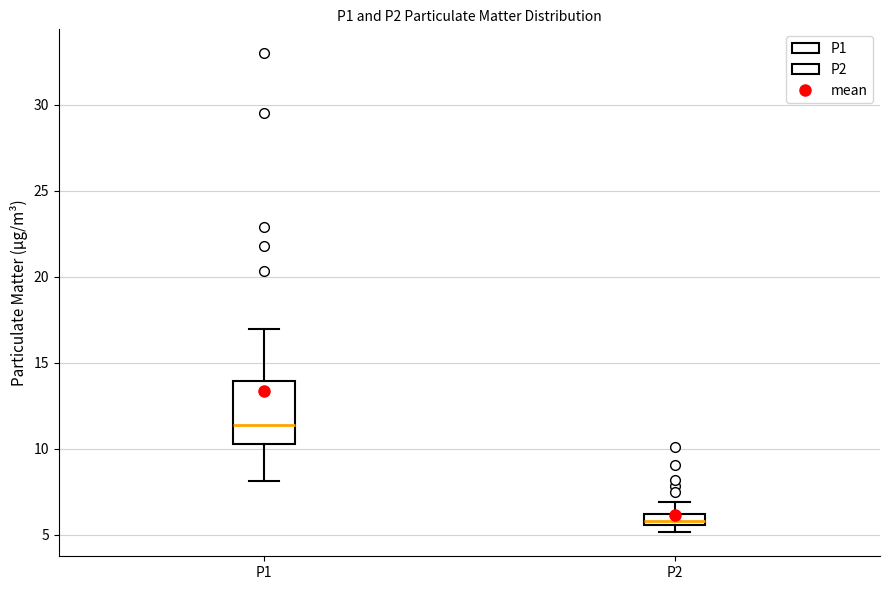

Comparing the boxes themselves (not the whiskers), which one is the tallest?

P1